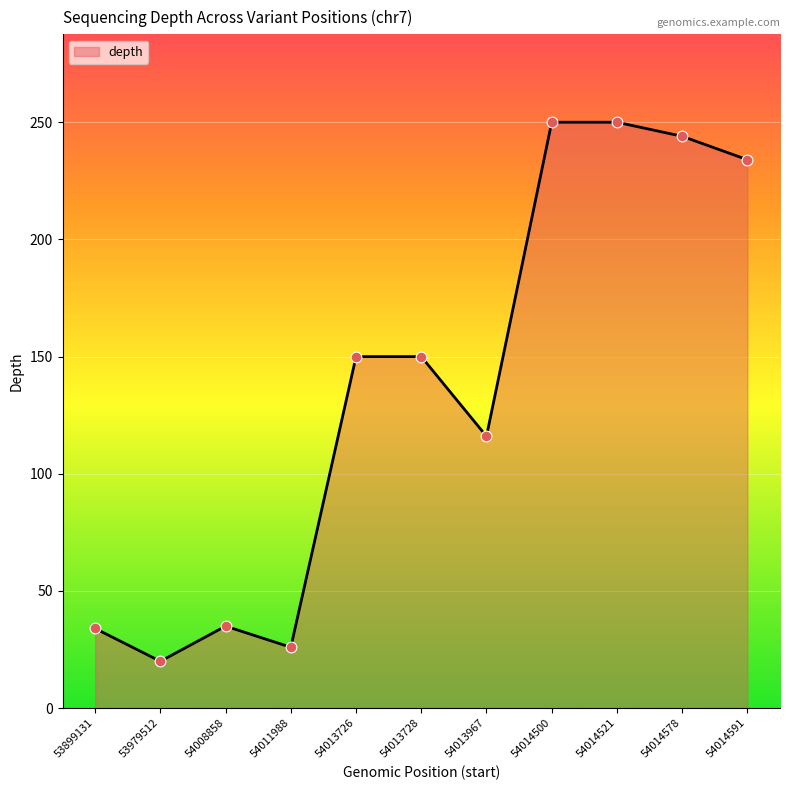

What is the change in value from 53899131 to 54014500?

+216